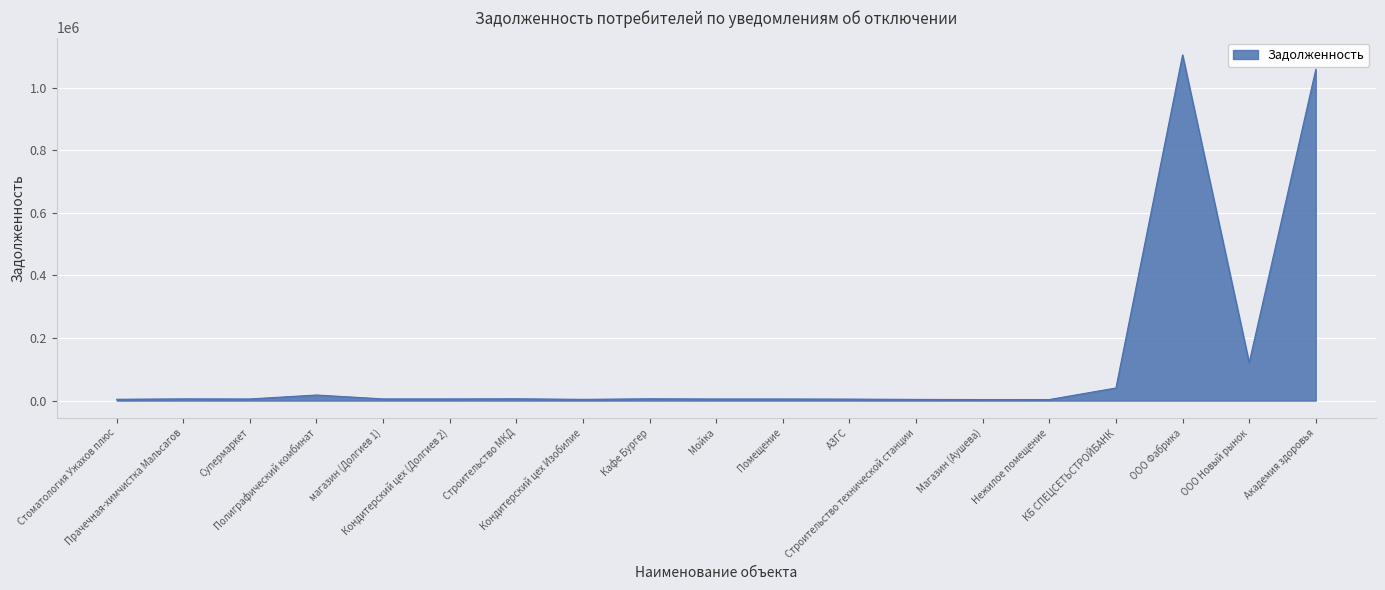

What is the maximum value shown in the chart?

1104413.0